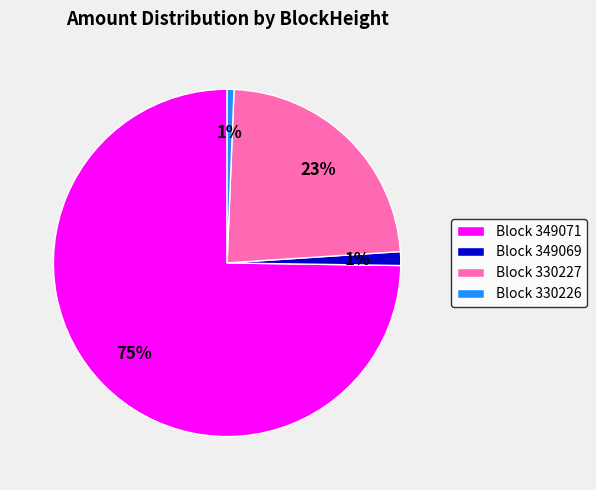

To the nearest percent, what is the difference between the Block 349071 and Block 330226 slice percentages?

74%